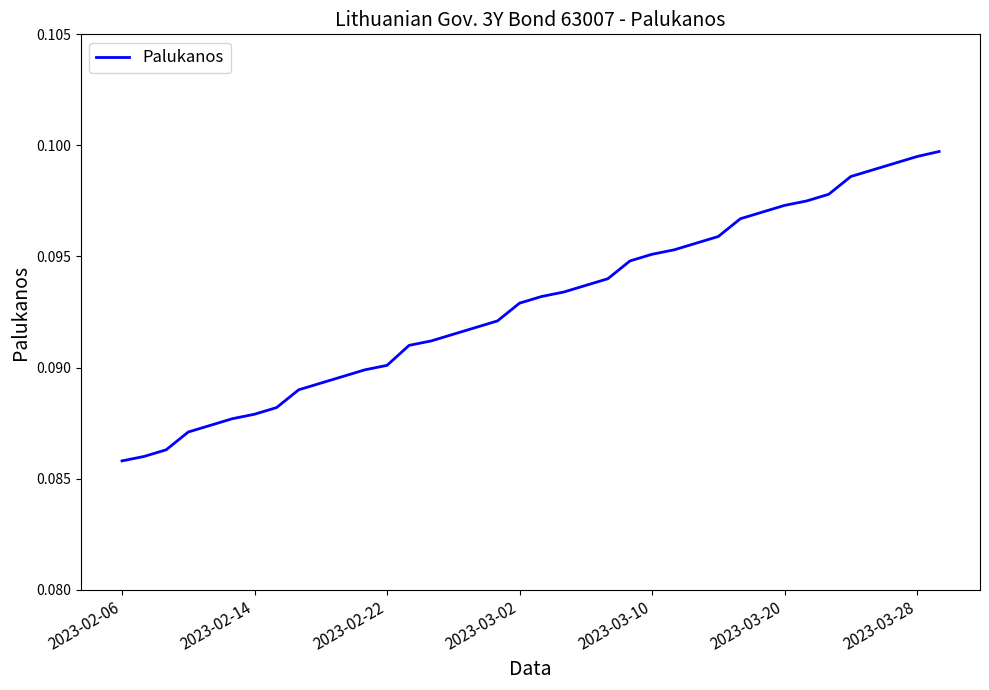

How many lines are shown in the chart?

1